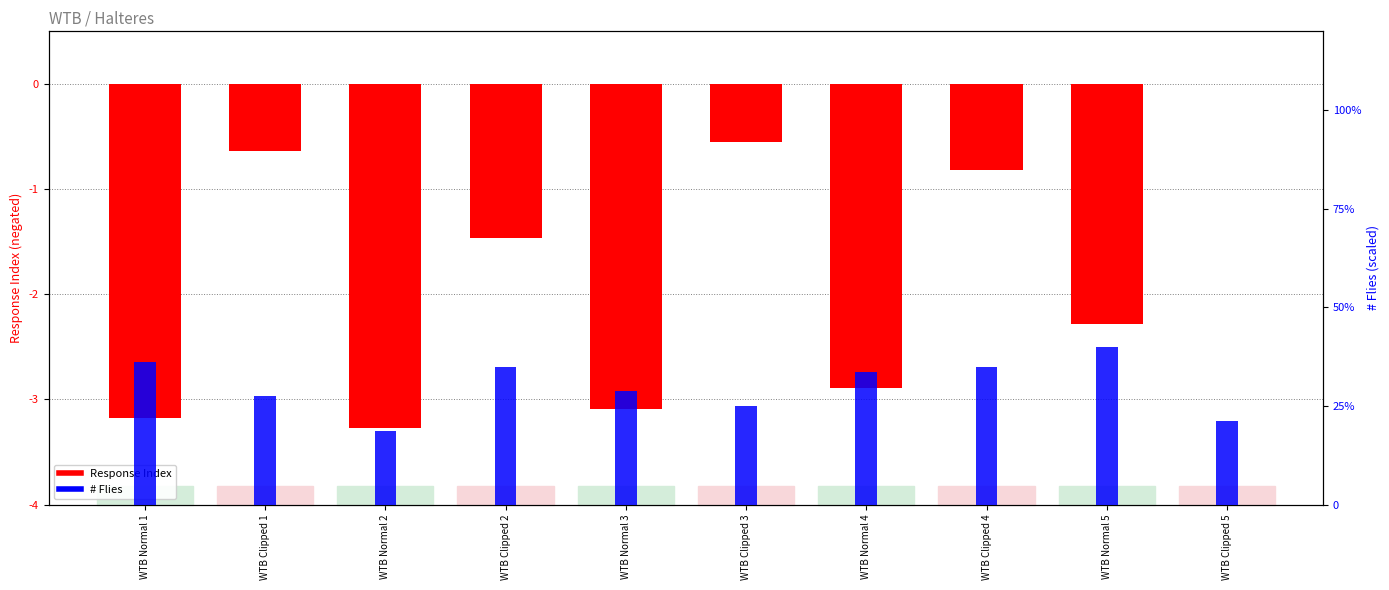

What is the value of the Response Index bar at the 7th from the left?

-2.9